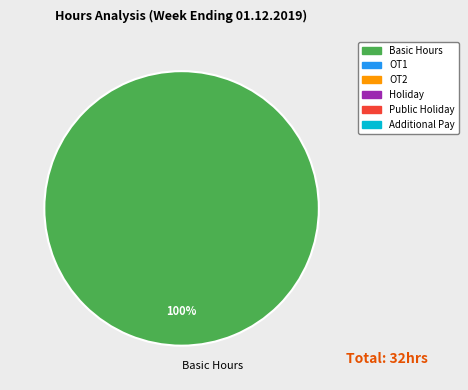

The Basic Hours slice represents 100% of the pie. True or false?

True